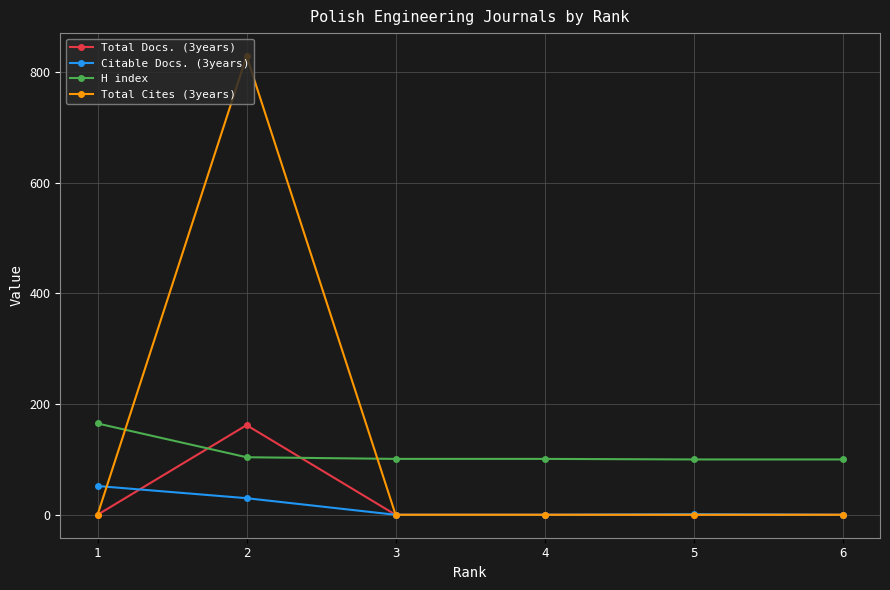

At how many categories does at least one series exceed 211?

1